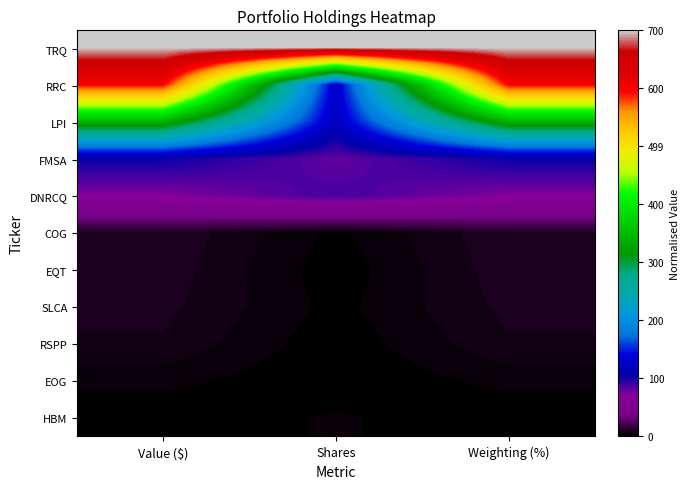

Rank the series by their maximum value, from lowest to highest.

HBM, EOG, RSPP, SLCA, EQT, COG, DNRCQ, FMSA, LPI, RRC, TRQ